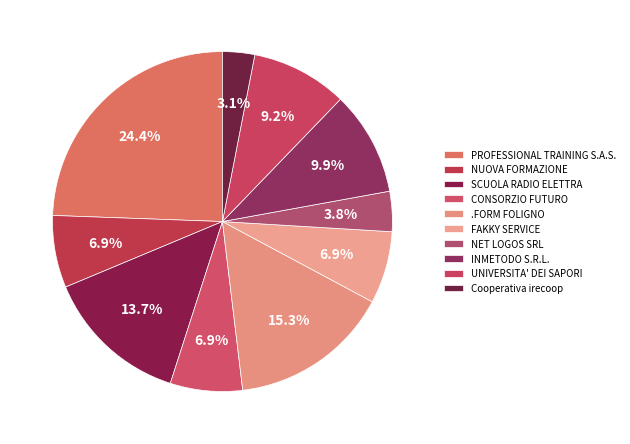

Which slice is the largest?

PROFESSIONAL TRAINING S.A.S.